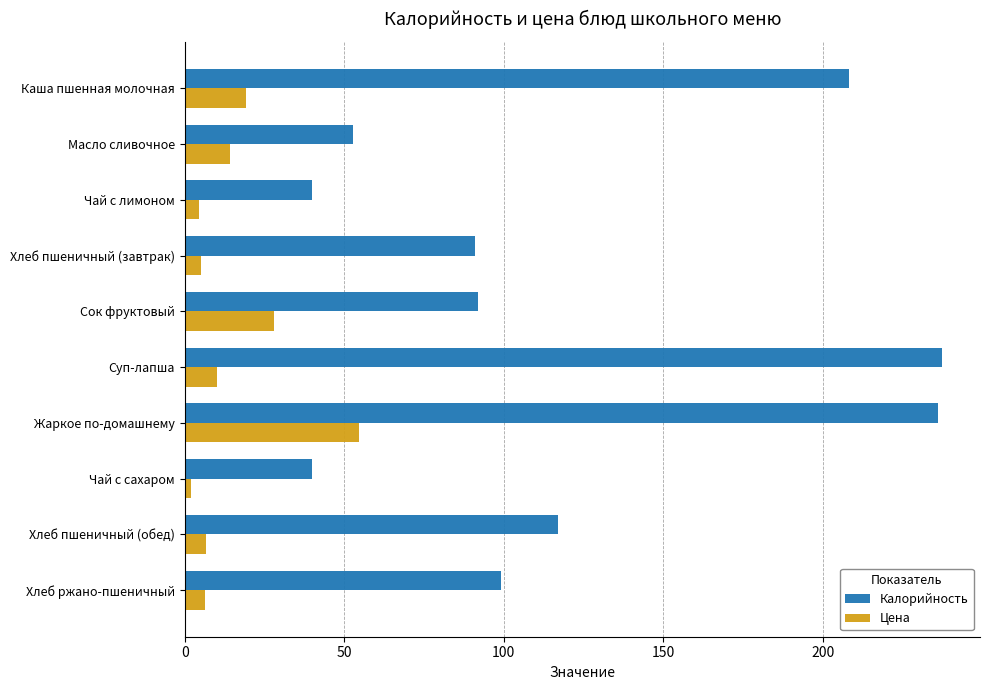

What is the sum of the Калорийность values at Жаркое по-домашнему and Хлеб пшеничный (обед)?

353.1